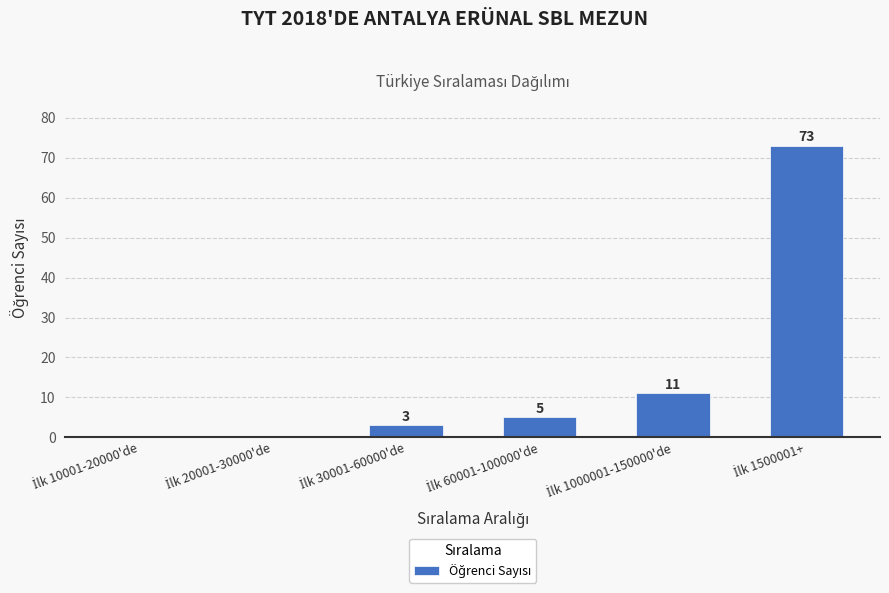

What is the maximum value shown in the chart?

73